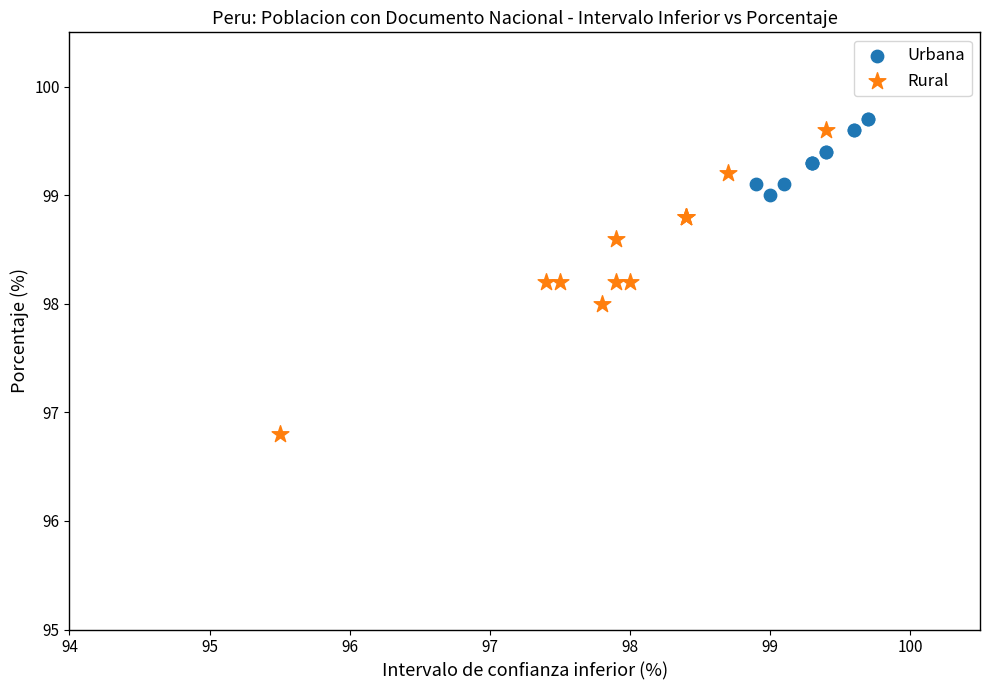

What are all the series names shown in the legend?

Urbana, Rural